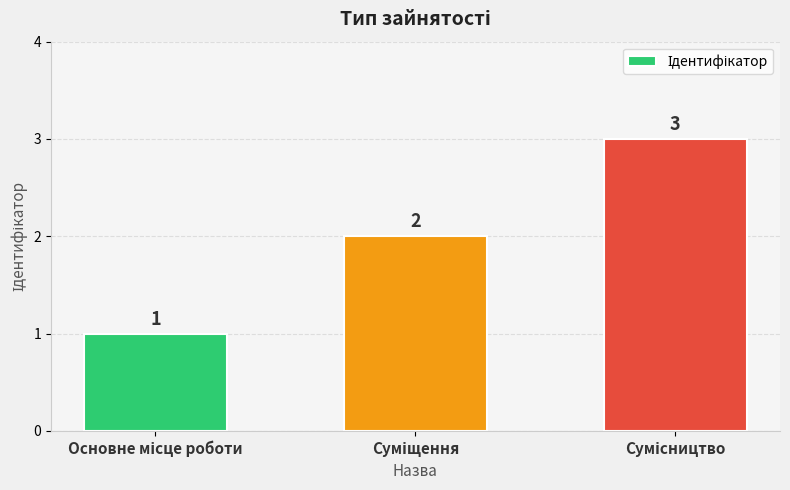

Count the values in the range 1 to 3.

3